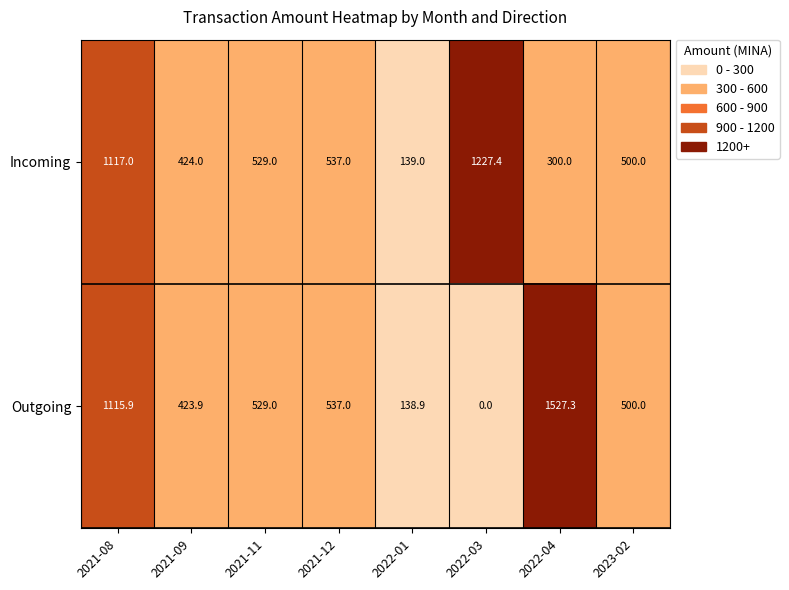

What is the approximate value of Incoming at 2021-11?

529.0